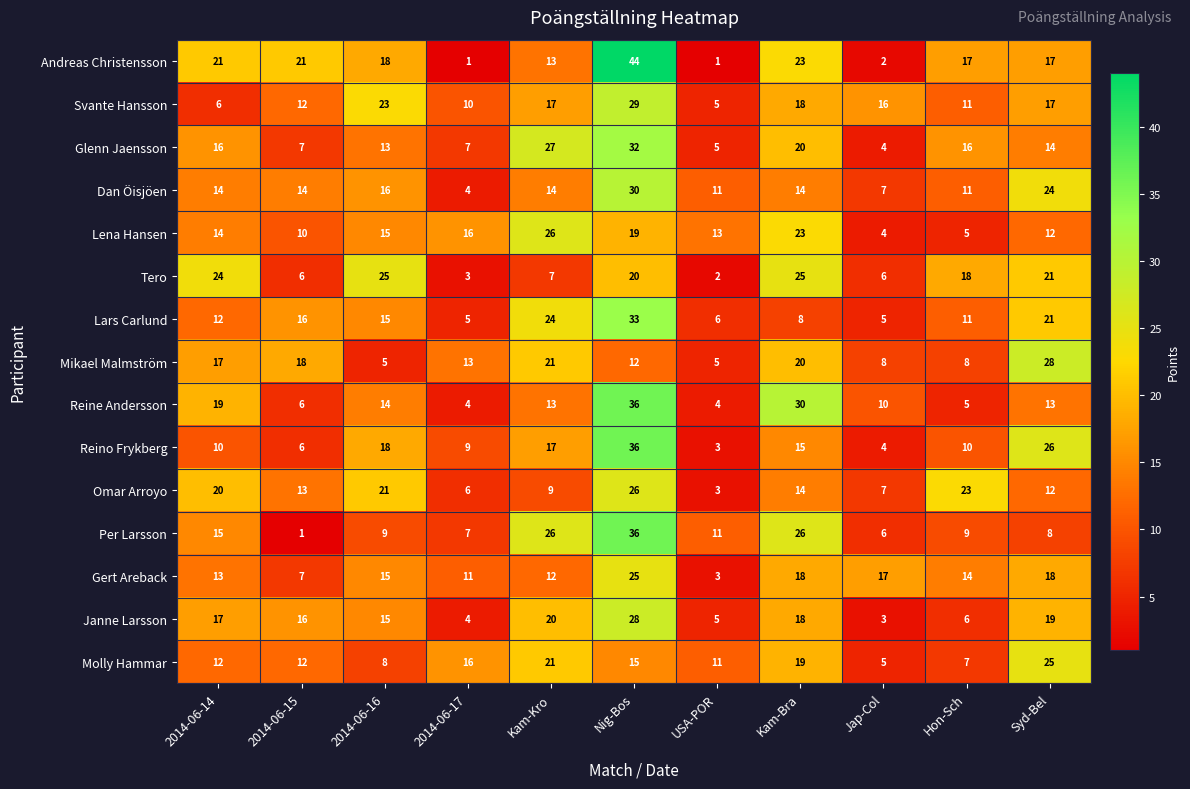

Is it true that Gert Areback equals 5 at 2014-06-16?

False